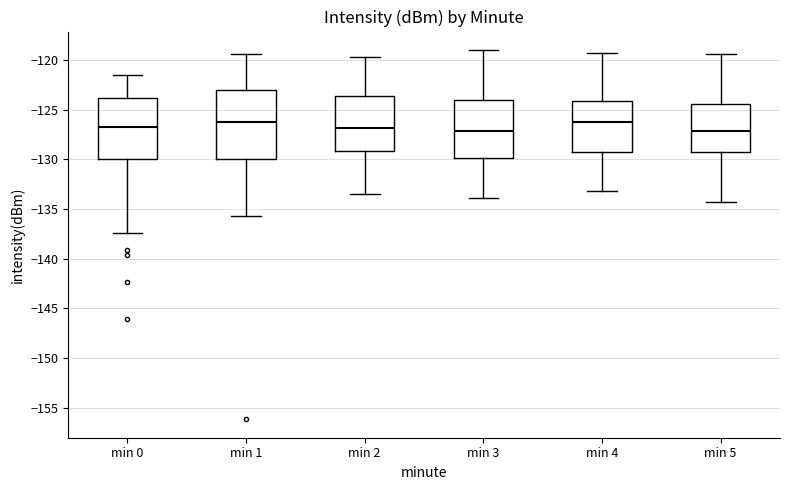

Reading left to right, transcribe this box plot: for each box, give where its median line is, the range the box spans, and where its two whiskers end, as read against the y-axis. The values are not printed on the chart, so give them approximately, as read against the axis.

min 0: median -126.5, box -130.0 to -124.0, whiskers -137.5 to -121.5
min 1: median -126.0, box -130.0 to -123.0, whiskers -135.5 to -119.5
min 2: median -127.0, box -129.0 to -123.5, whiskers -133.5 to -119.5
min 3: median -127.0, box -130.0 to -124.0, whiskers -134.0 to -119.0
min 4: median -126.5, box -129.5 to -124.0, whiskers -133.0 to -119.5
min 5: median -127.0, box -129.5 to -124.5, whiskers -134.5 to -119.5